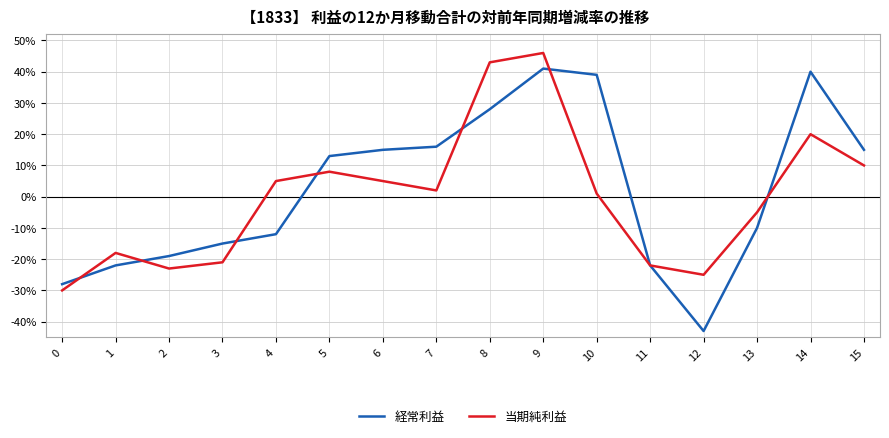

At which label does 経常利益 first exceed 0?

5